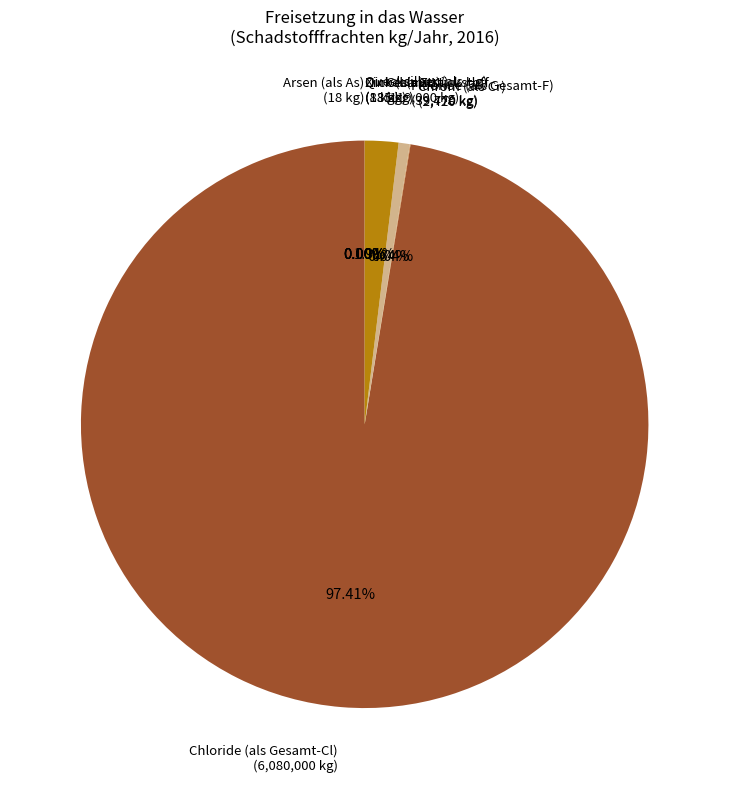

Which has a higher value, Fluoride (als Gesamt-F) (39,770 kg) or Gesamtstickstoff (119,000 kg)?

Gesamtstickstoff (119,000 kg)